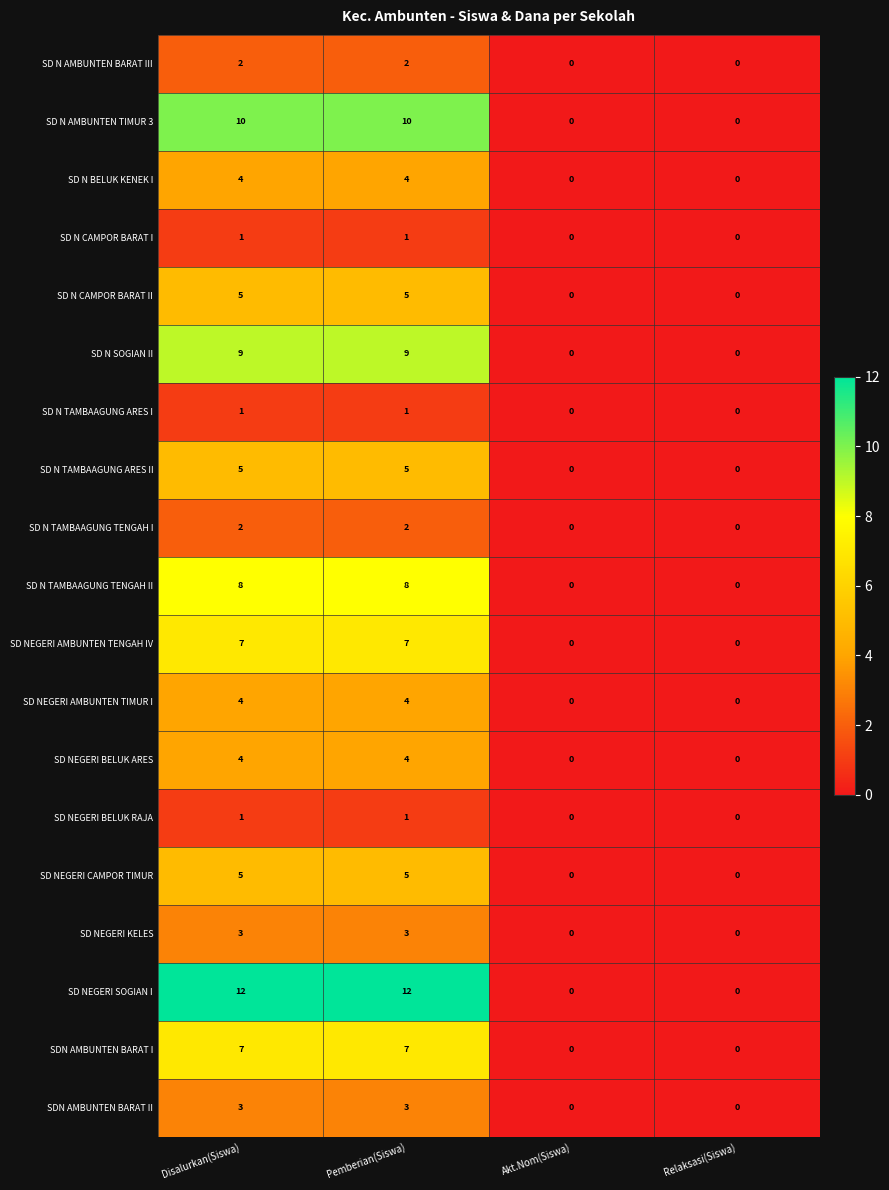

True or false: SD NEGERI CAMPOR TIMUR has a value of -3 at Akt.Nom(Siswa).

False